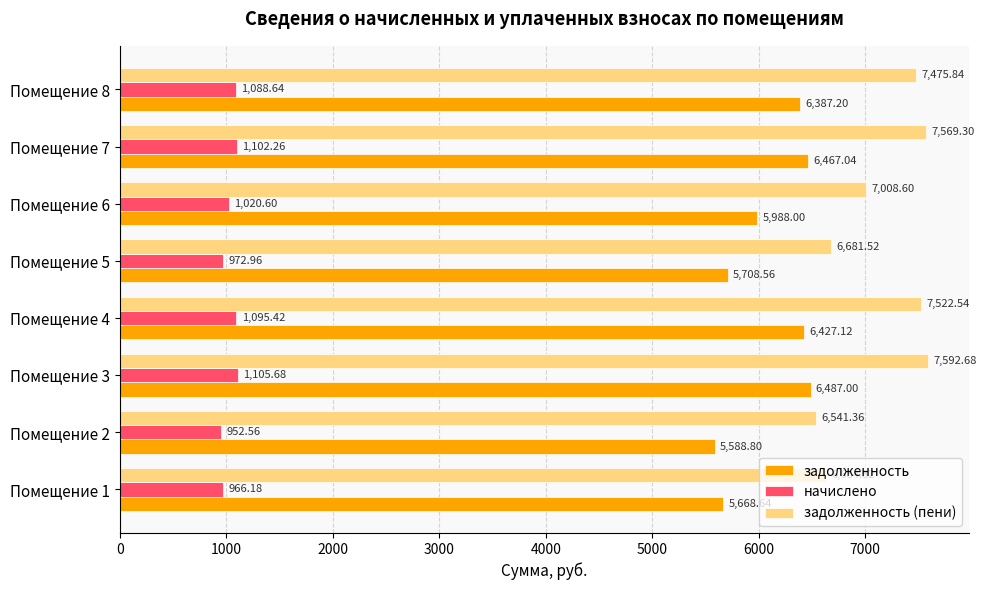

What is the sum of all начислено values?

8304.3